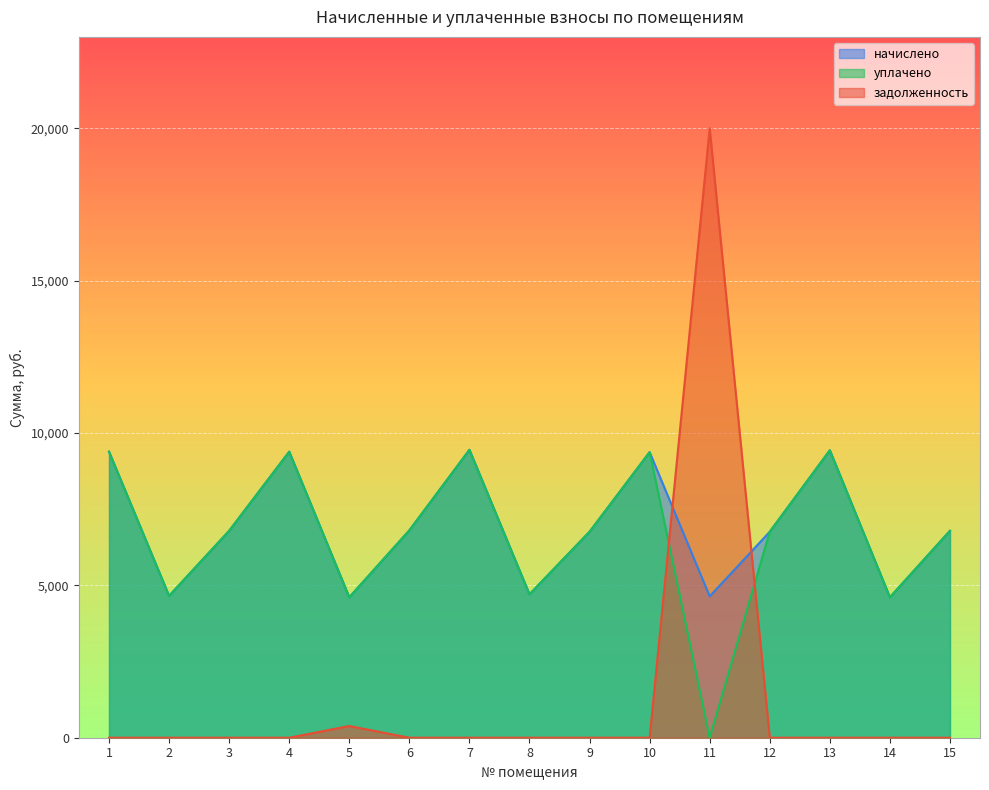

How many data points in начислено are less than 6789?

7